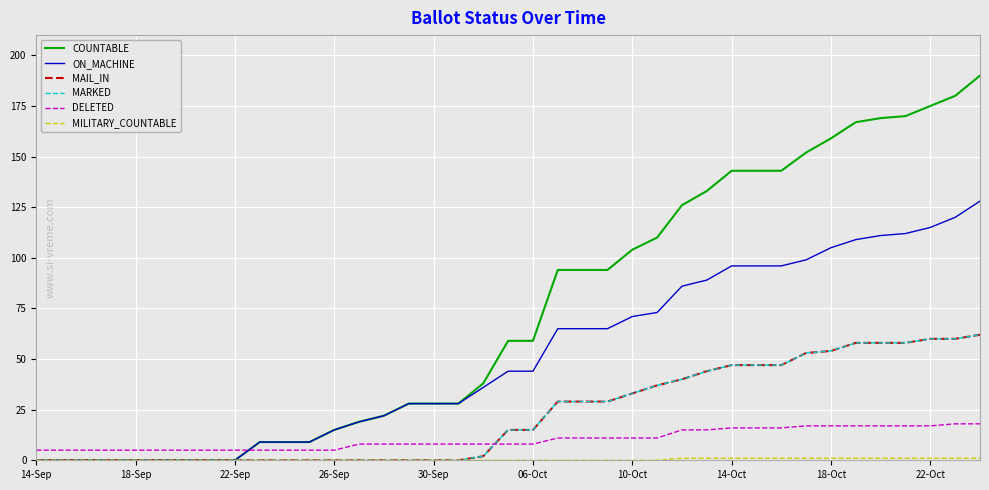

Is this an area chart (filled region under the line)?

No